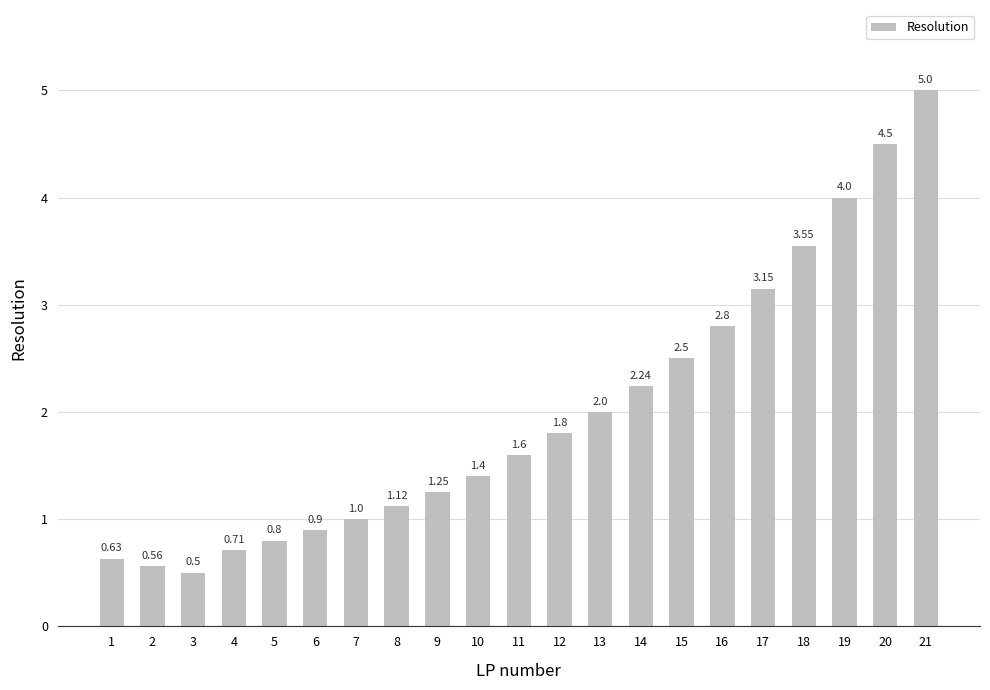

What is the sum of the values at 14 and 19?

6.2